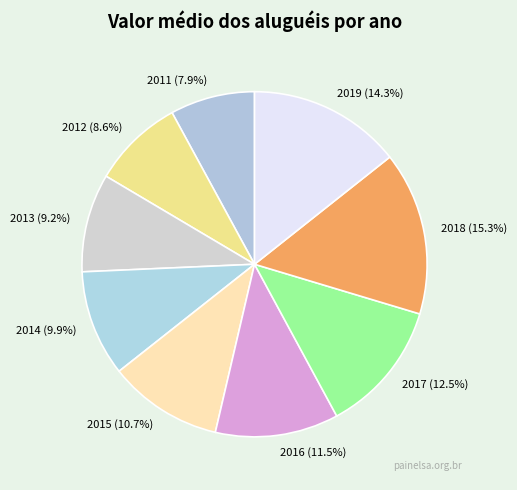

Is it true that 2013 is 9% of the pie?

True